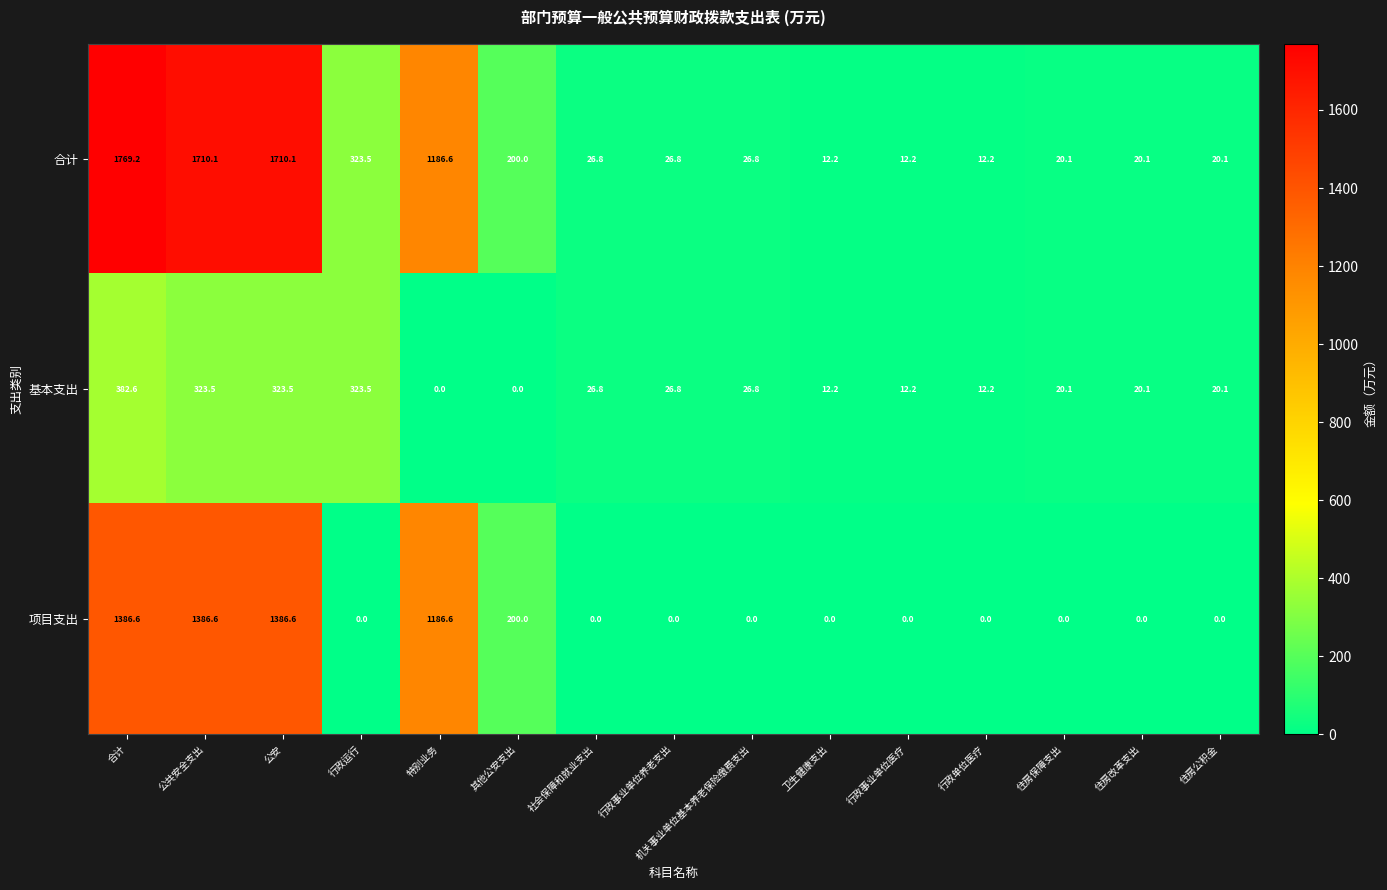

What is the average value of the 基本支出 series?

102.0